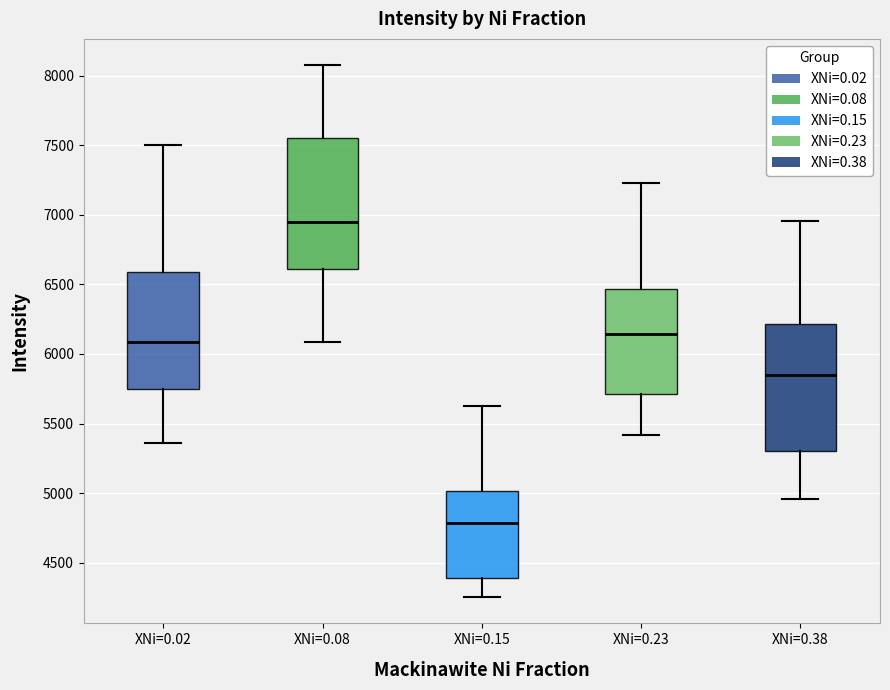

Reading left to right, transcribe this box plot: for each box, give where its median line is, the range the box spans, and where its two whiskers end, as read against the y-axis. The values are not printed on the chart, so give them approximately, as read against the axis.

XNi=0.02: median 6100, box 5750 to 6600, whiskers 5350 to 7500
XNi=0.08: median 6950, box 6600 to 7550, whiskers 6100 to 8050
XNi=0.15: median 4800, box 4400 to 5000, whiskers 4250 to 5650
XNi=0.23: median 6150, box 5700 to 6450, whiskers 5400 to 7250
XNi=0.38: median 5850, box 5300 to 6200, whiskers 4950 to 6950